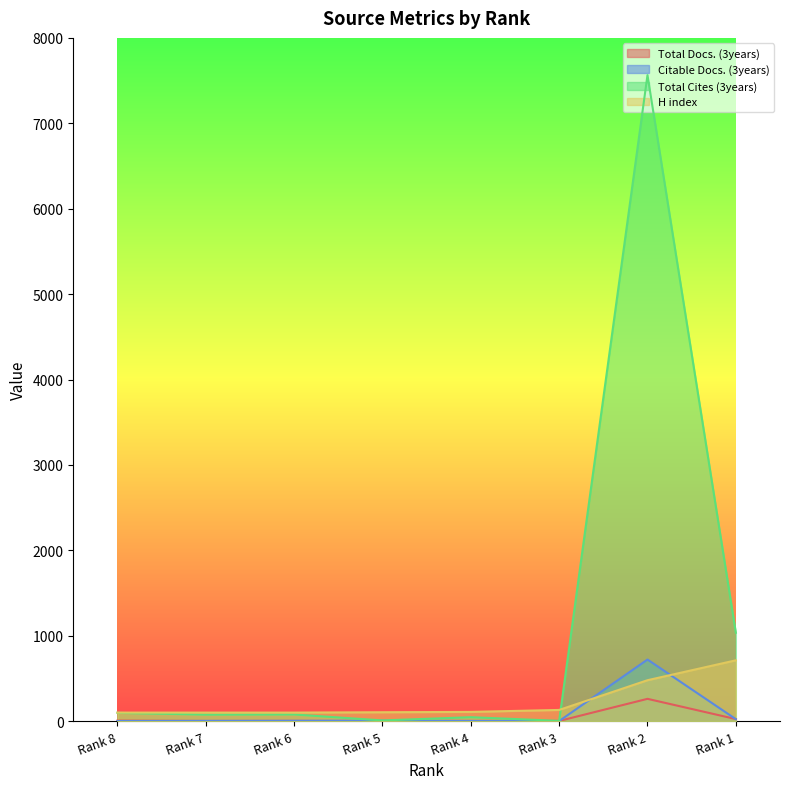

What is the average value of the Total Cites (3years) series?

1113